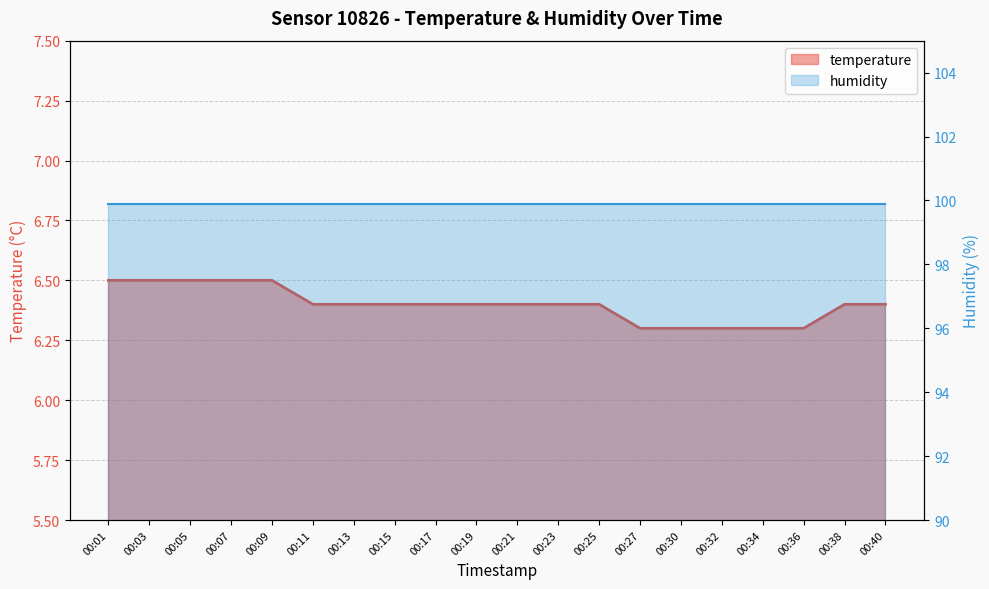

The value at 00:13 is 8.5. True or false?

False